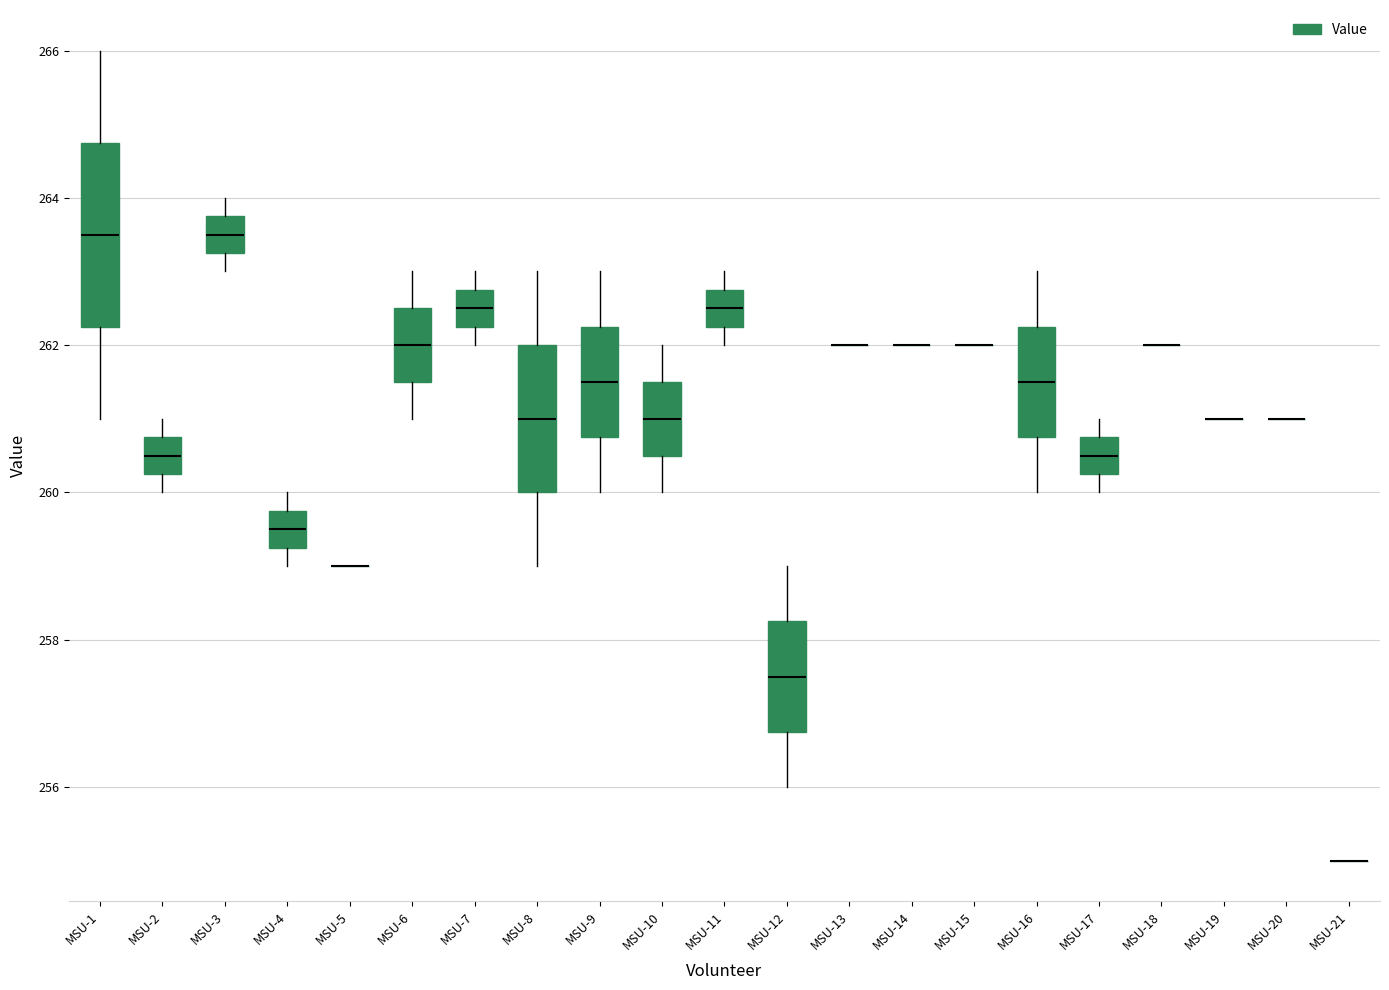

Reading left to right, read every box against the y-axis: the position of its median line, the range the box covers, and the ends of its whiskers. The values are not printed on the chart, so give them approximately, as read against the axis.

MSU-1: median 263.6, box 262.2 to 264.8, whiskers 261.0 to 266.0
MSU-2: median 260.6, box 260.2 to 260.8, whiskers 260.0 to 261.0
MSU-3: median 263.6, box 263.2 to 263.8, whiskers 263.0 to 264.0
MSU-4: median 259.6, box 259.2 to 259.8, whiskers 259.0 to 260.0
MSU-5: box collapsed to a line at 259.0, whiskers 259.0 to 259.0
MSU-6: median 262.0, box 261.6 to 262.6, whiskers 261.0 to 263.0
MSU-7: median 262.6, box 262.2 to 262.8, whiskers 262.0 to 263.0
MSU-8: median 261.0, box 260.0 to 262.0, whiskers 259.0 to 263.0
MSU-9: median 261.6, box 260.8 to 262.2, whiskers 260.0 to 263.0
MSU-10: median 261.0, box 260.6 to 261.6, whiskers 260.0 to 262.0
MSU-11: median 262.6, box 262.2 to 262.8, whiskers 262.0 to 263.0
MSU-12: median 257.6, box 256.8 to 258.2, whiskers 256.0 to 259.0
MSU-13: box collapsed to a line at 262.0, whiskers 262.0 to 262.0
MSU-14: box collapsed to a line at 262.0, whiskers 262.0 to 262.0
MSU-15: box collapsed to a line at 262.0, whiskers 262.0 to 262.0
MSU-16: median 261.6, box 260.8 to 262.2, whiskers 260.0 to 263.0
MSU-17: median 260.6, box 260.2 to 260.8, whiskers 260.0 to 261.0
MSU-18: box collapsed to a line at 262.0, whiskers 262.0 to 262.0
MSU-19: box collapsed to a line at 261.0, whiskers 261.0 to 261.0
MSU-20: box collapsed to a line at 261.0, whiskers 261.0 to 261.0
MSU-21: box collapsed to a line at 255.0, whiskers 255.0 to 255.0